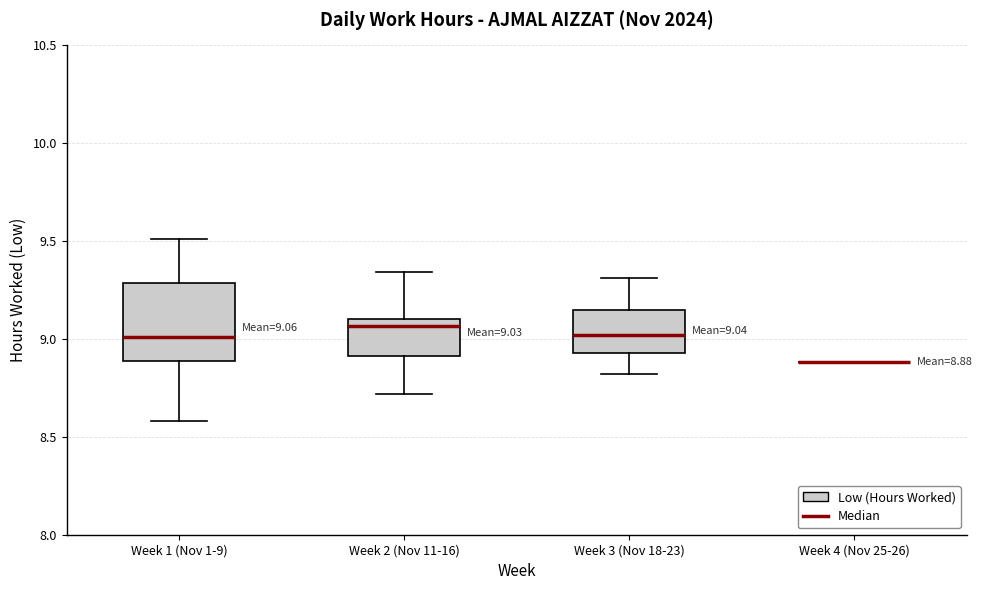

Comparing the boxes themselves (not the whiskers), which one is the tallest?

Week 1 (Nov 1-9)